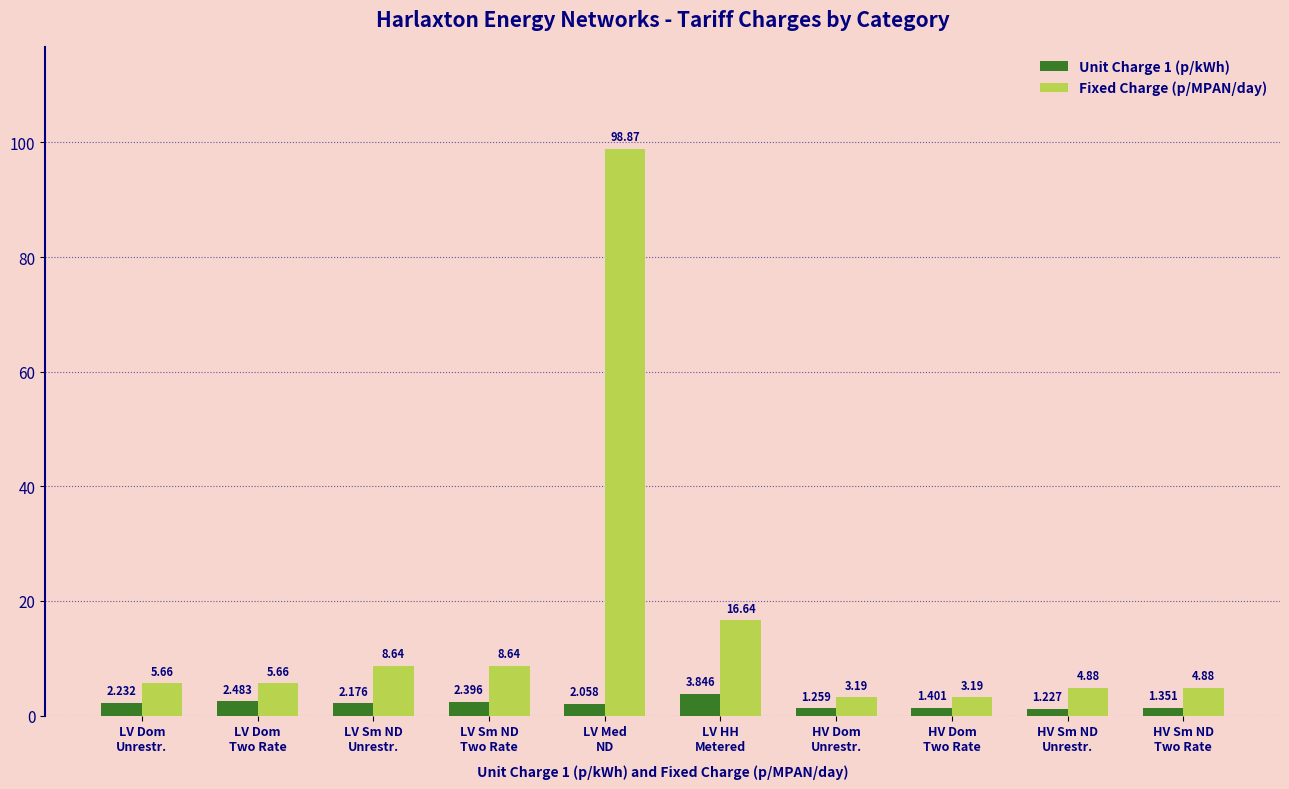

How many distinct data groups are displayed?

2